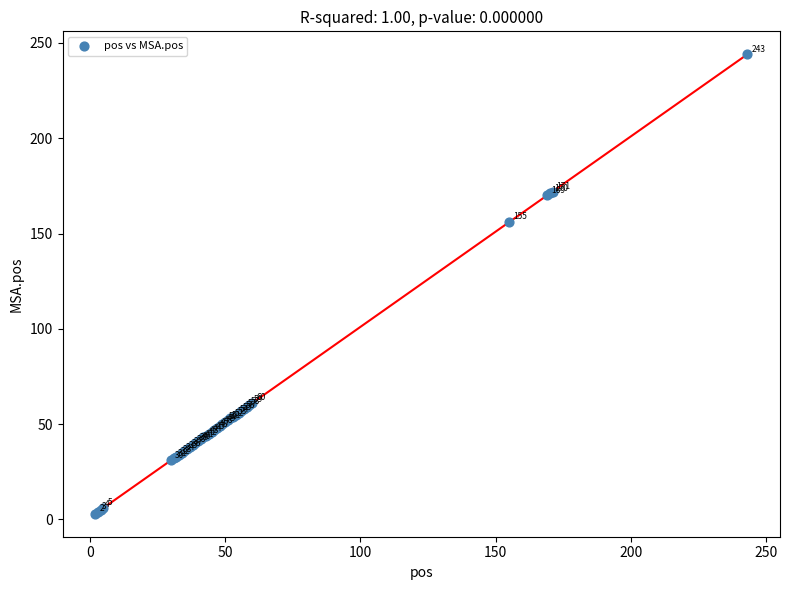

What Y value in the scatter plot is closest to 123?

156